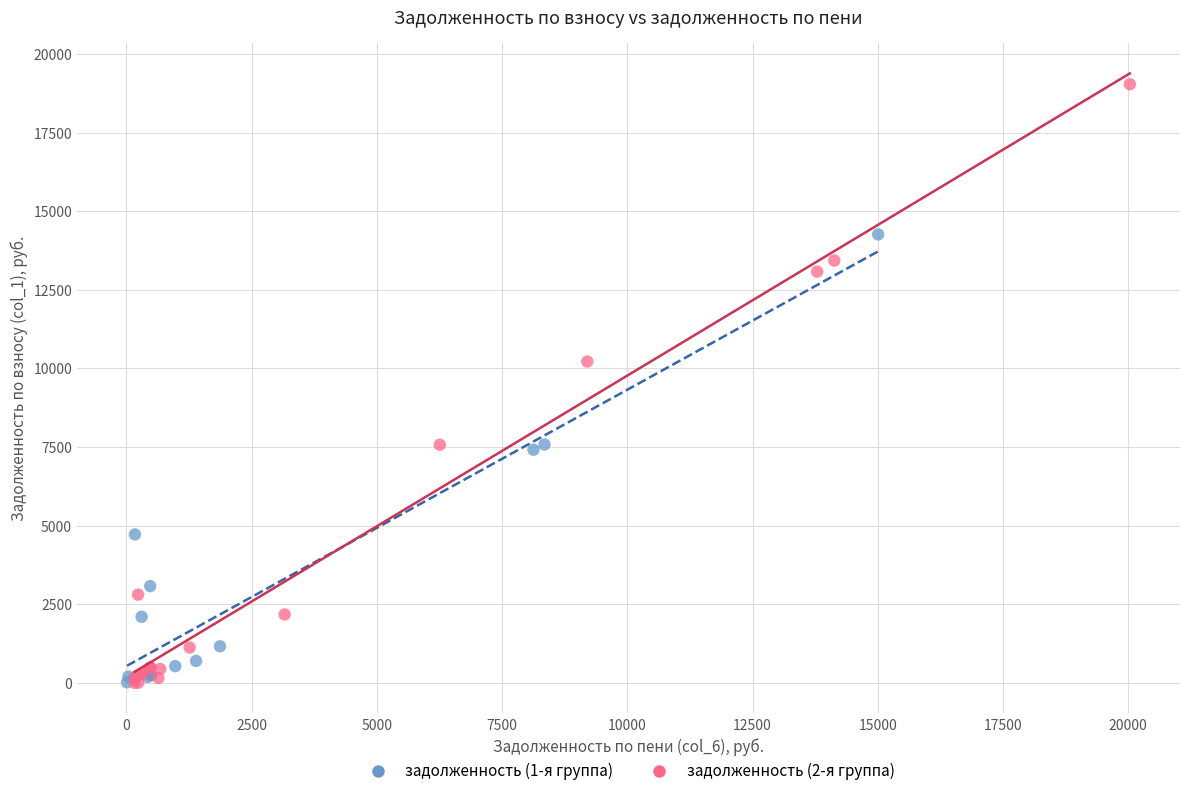

Which series contains the highest Y value?

задолженность (2-я группа)